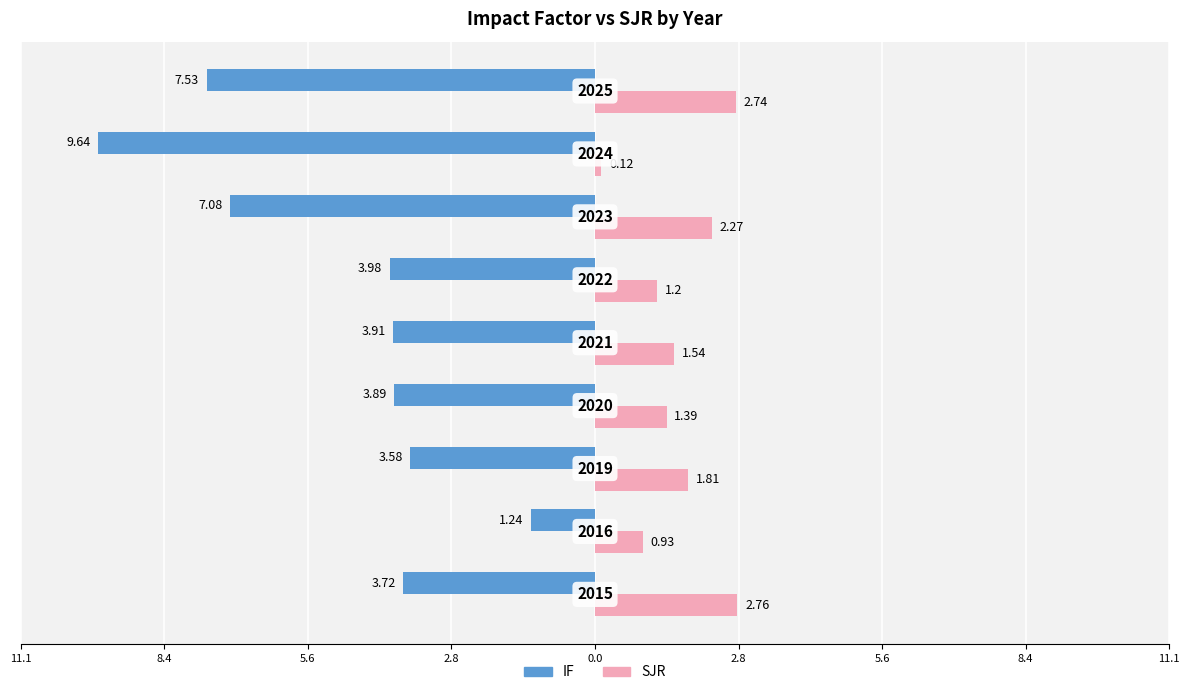

What is the difference between the maximum and minimum values in the IF series?

8.4